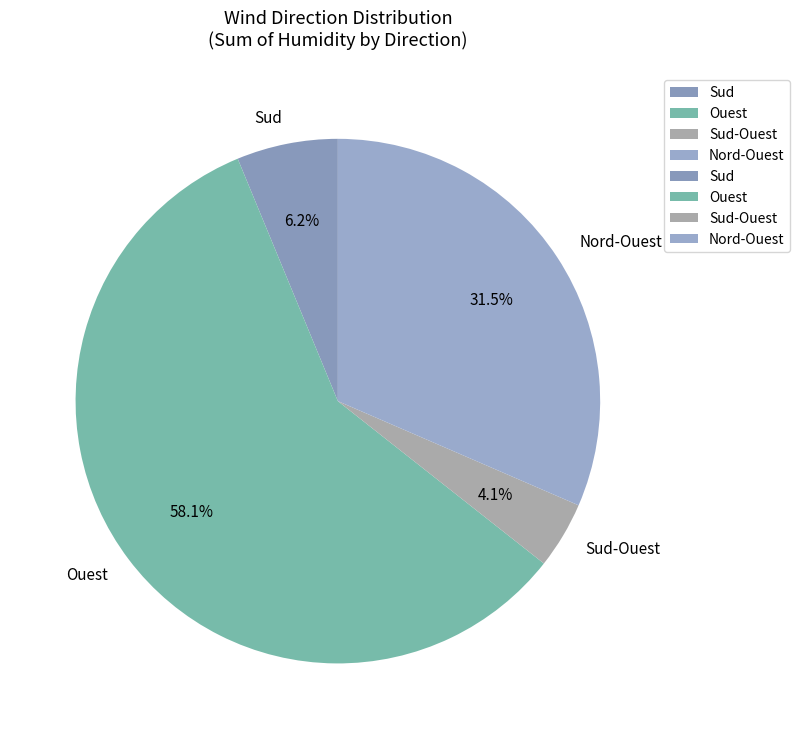

Is there a majority slice in this chart?

Yes